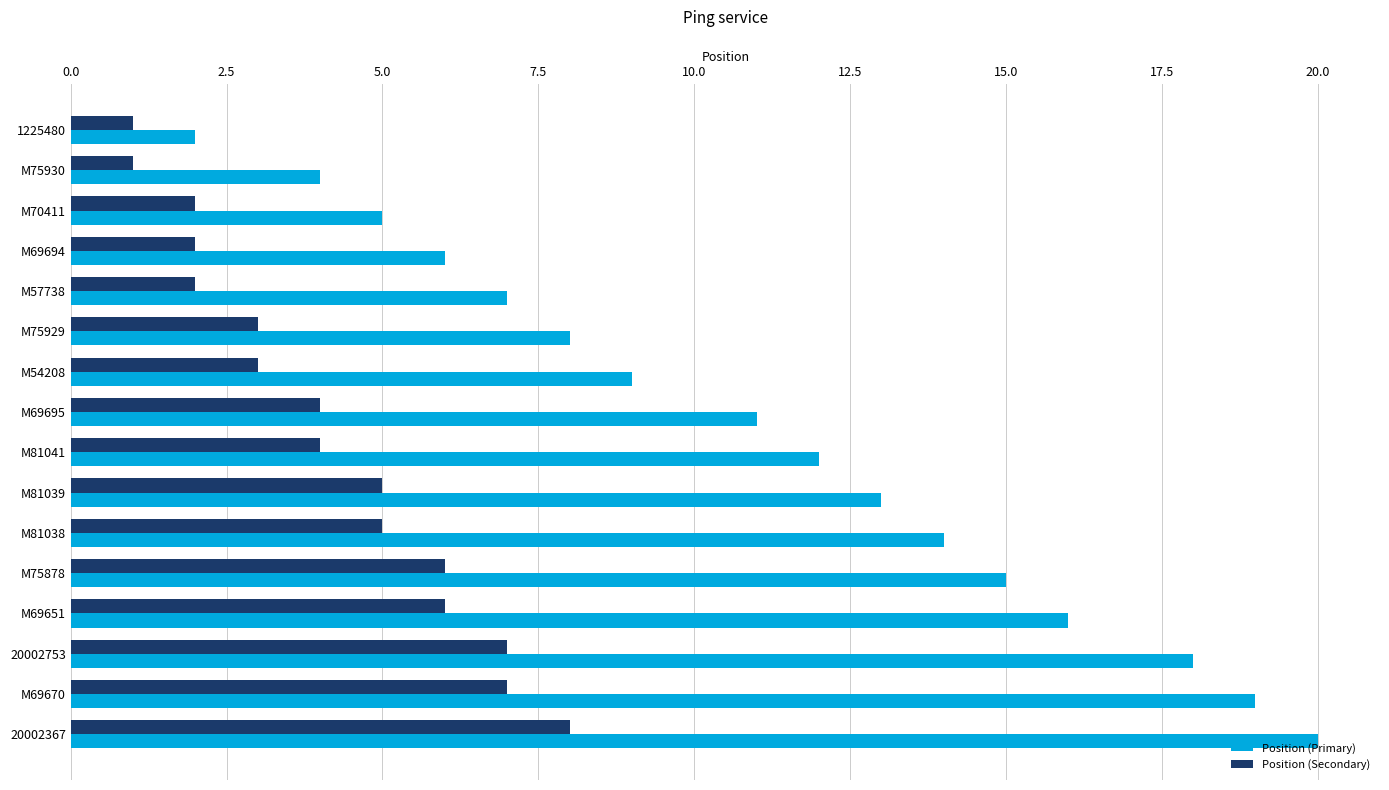

Is it true that Position (Primary) equals 4 at M75930?

True